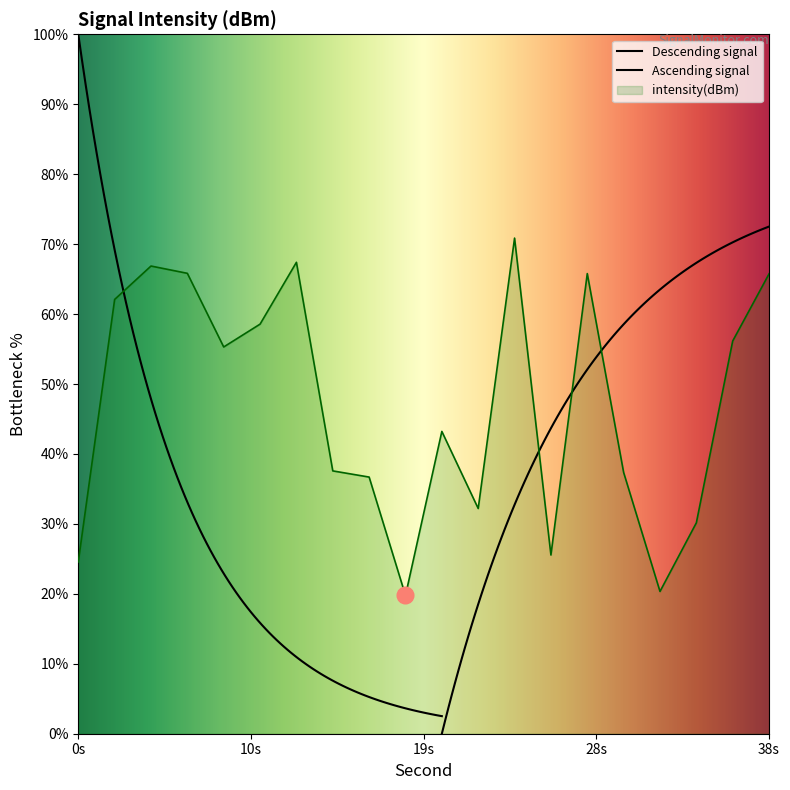

The value of intensity(dBm) at 0s is 12.9. True or false?

False